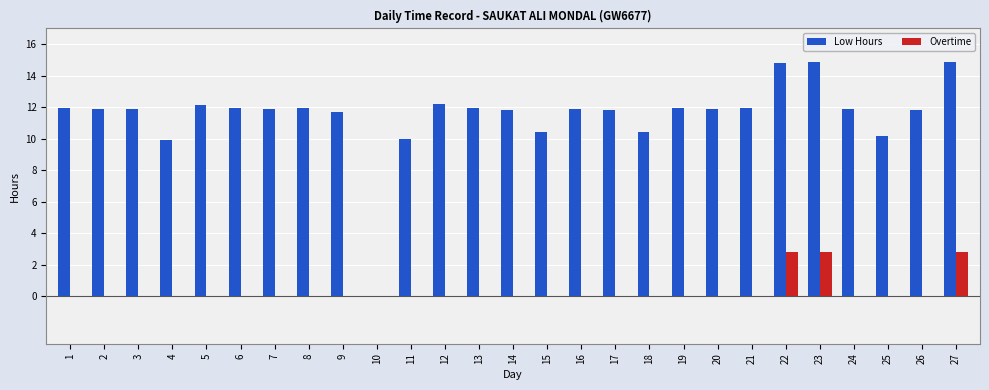

Count the number of categories in the chart.

27